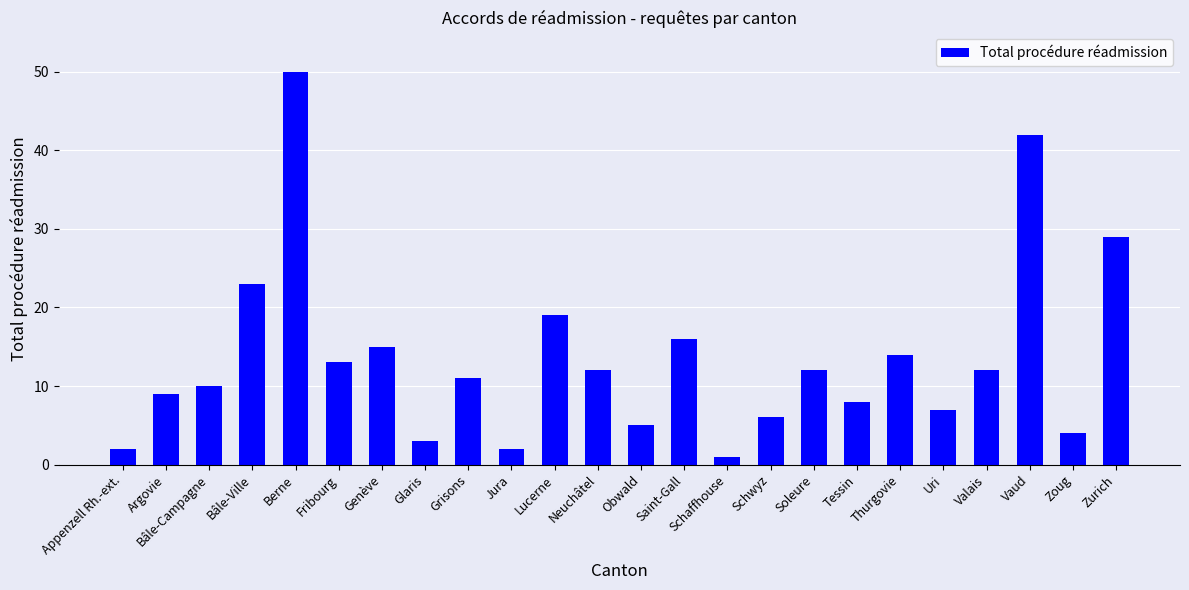

Does the chart contain any negative values?

No